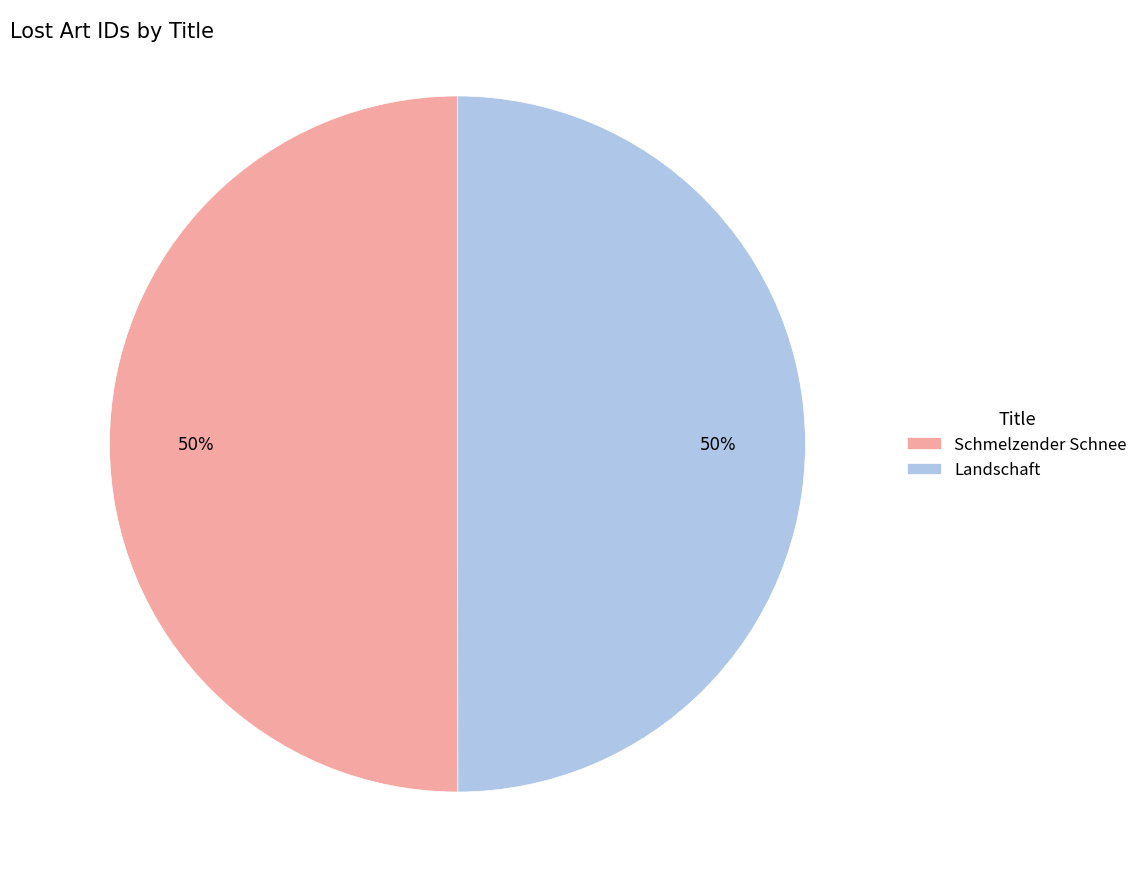

What is the ratio of the value at Schmelzender Schnee to the value at Landschaft?

1.0